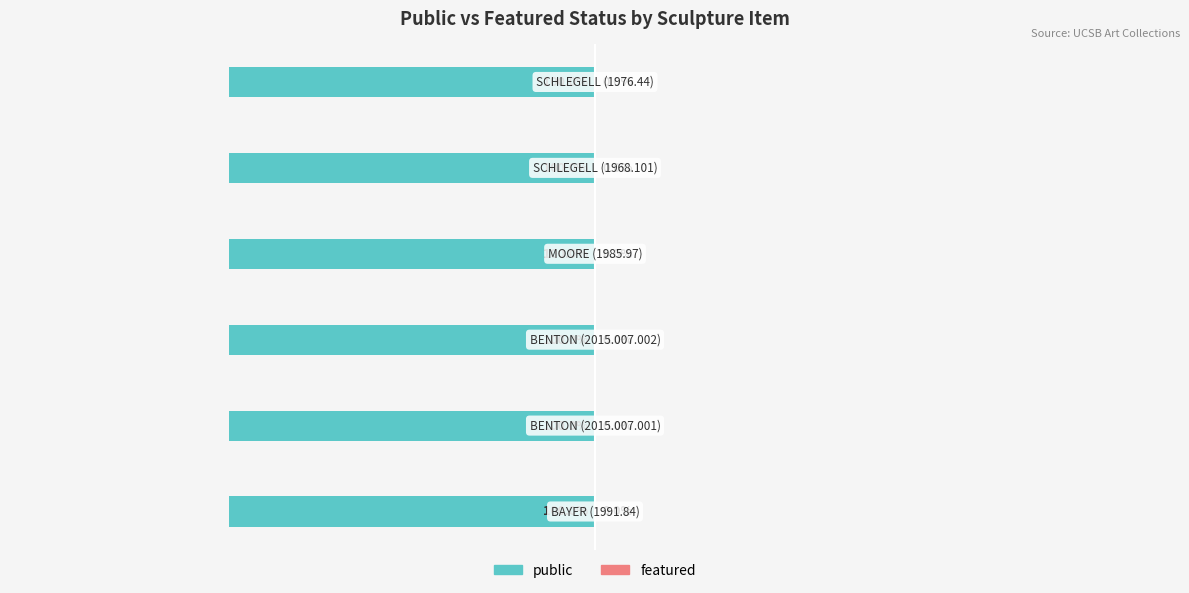

What is the label of the 6th bar from the right?

BAYER (1991.84)